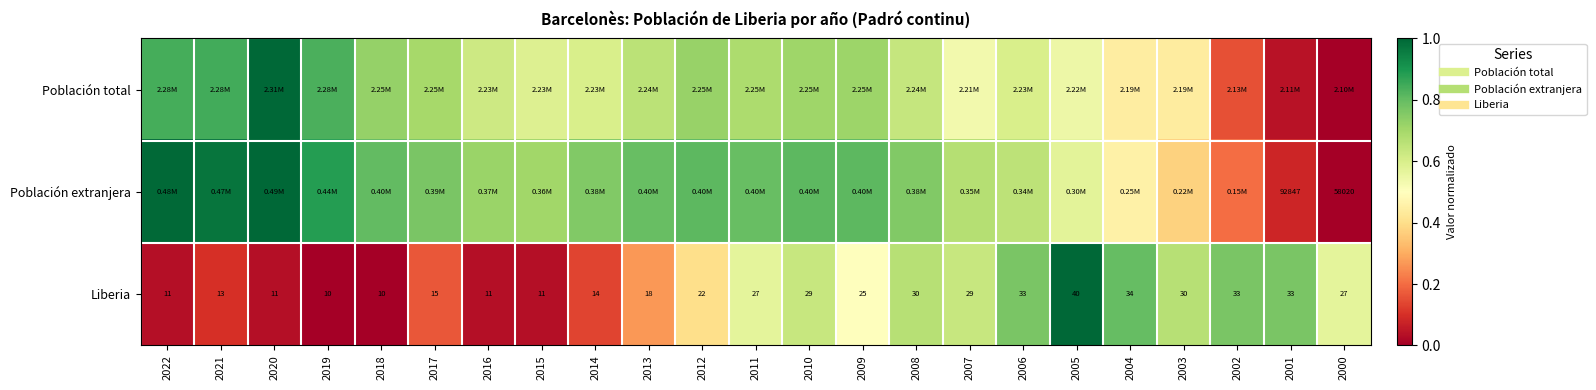

What is the total value across all series at 2017?

1.6